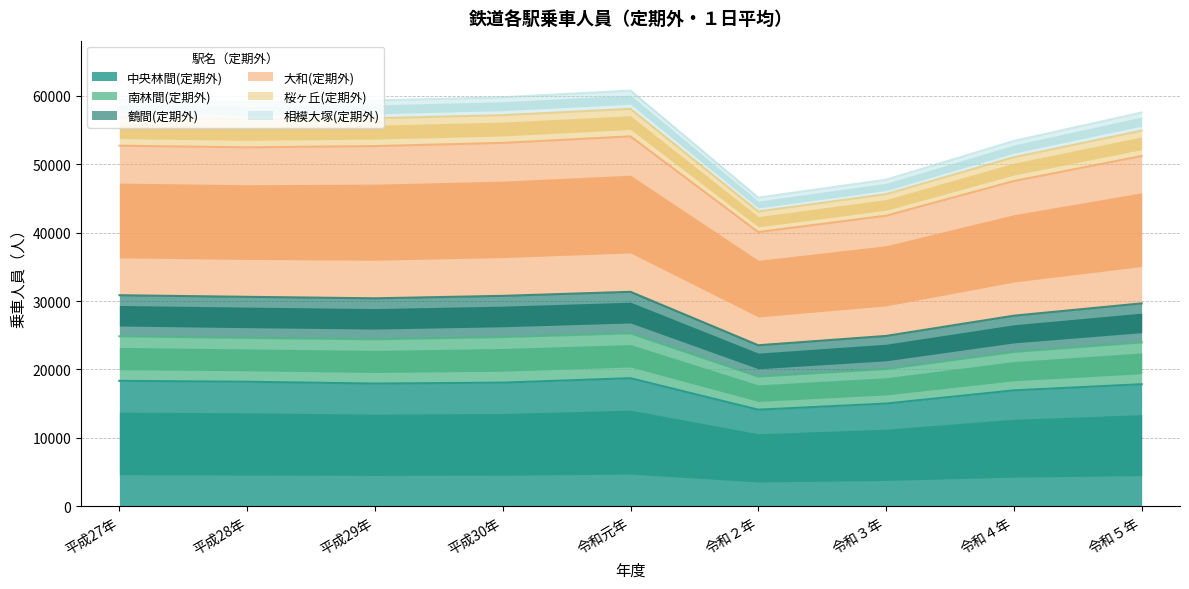

What is the highest value of the 中央林間(定期外) series?

18705